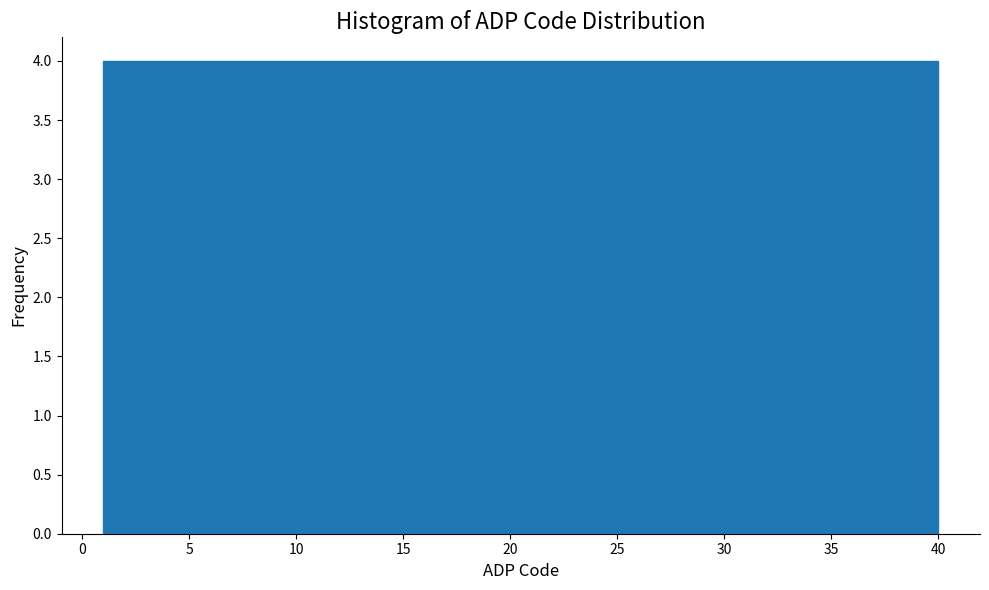

Reading left to right, transcribe this chart: for each bar, give the range it covers on the x-axis and its height. Neither the bar edges nor the heights are printed on the chart, so give them approximately, as read against the axes.

1.0 to 4.9: 4
4.9 to 8.8: 4
8.8 to 12.7: 4
12.7 to 16.6: 4
16.6 to 20.5: 4
20.5 to 24.4: 4
24.4 to 28.3: 4
28.3 to 32.2: 4
32.2 to 36.1: 4
36.1 to 40.0: 4